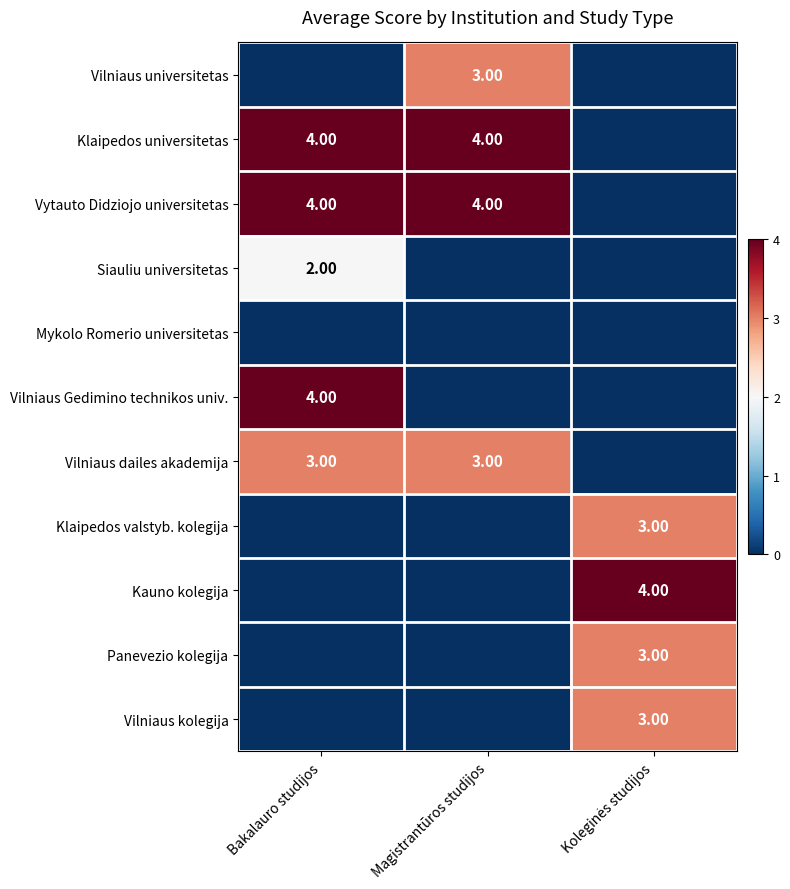

Is the value of Vilniaus dailes akademija at Bakalauro studijos greater than the value of Klaipedos universitetas at Bakalauro studijos?

No